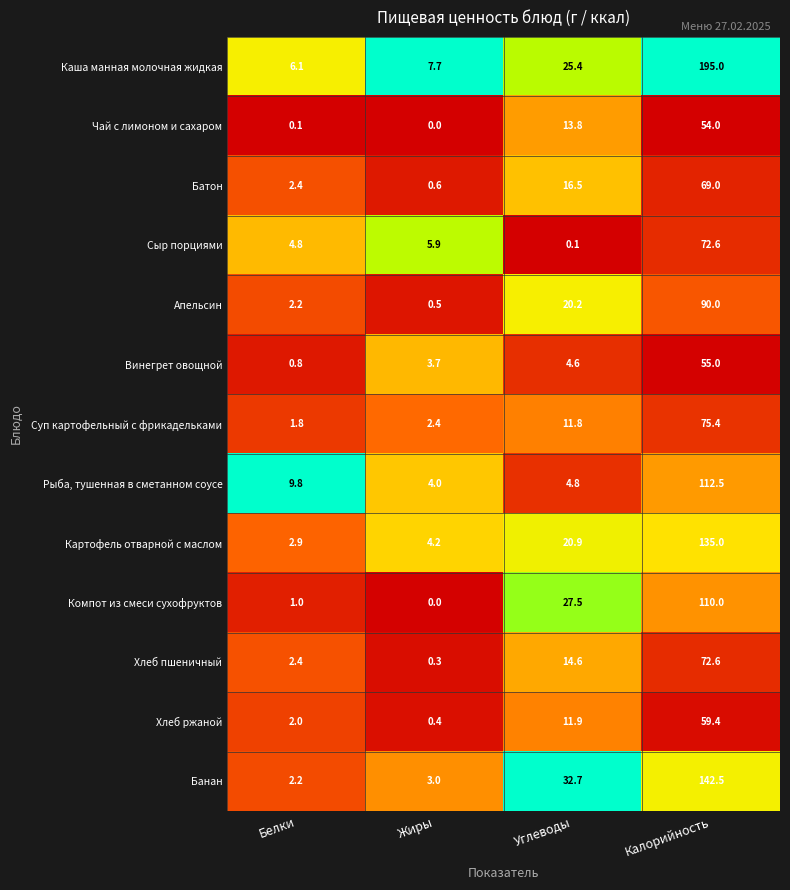

Which series has the largest range (max minus min)?

Каша манная молочная жидкая